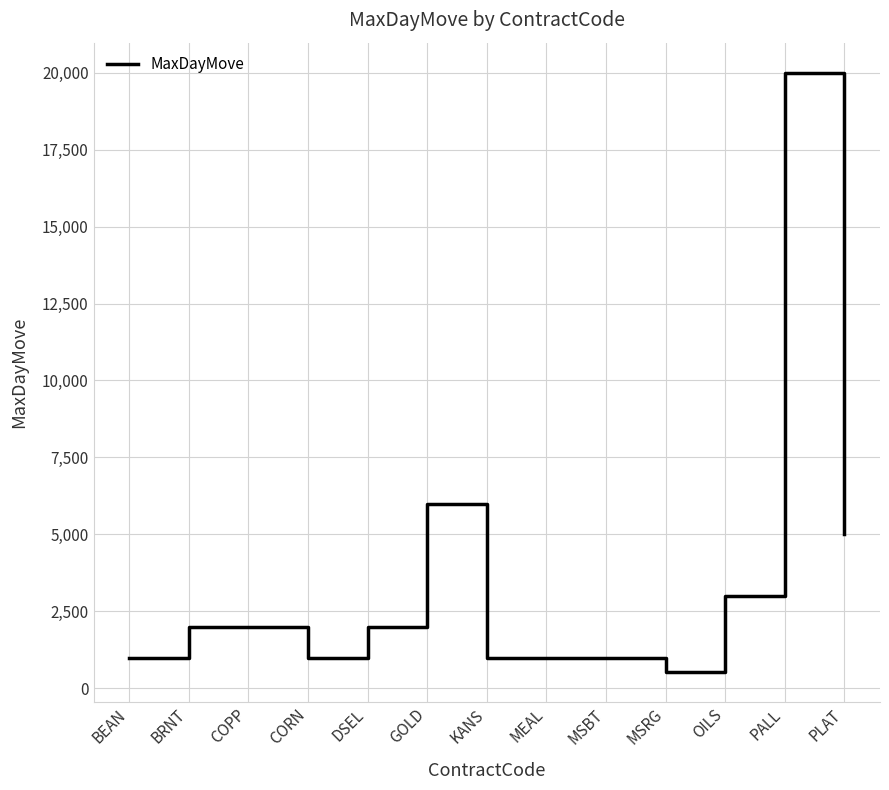

What is the difference between the values at KANS and MSRG?

465